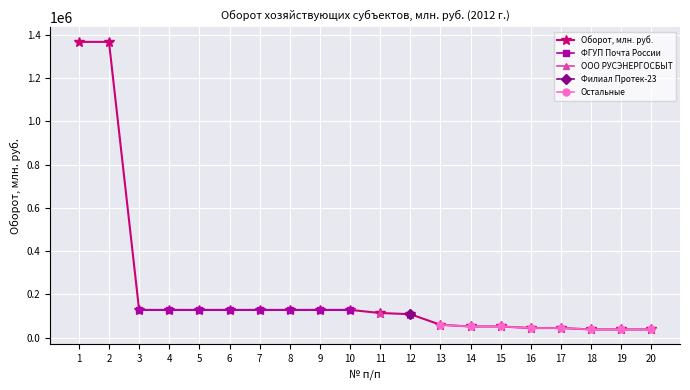

Is it true that the value at 14 is 52330?

True